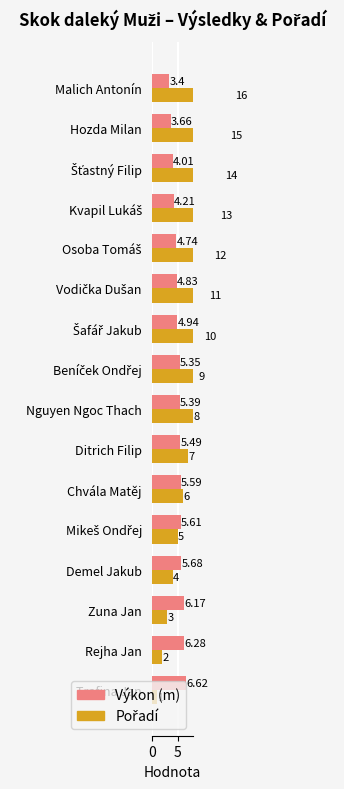

Is the value of Pořadí at Rejha Jan greater than the value of Výkon (m) at Nguyen Ngoc Thach?

No